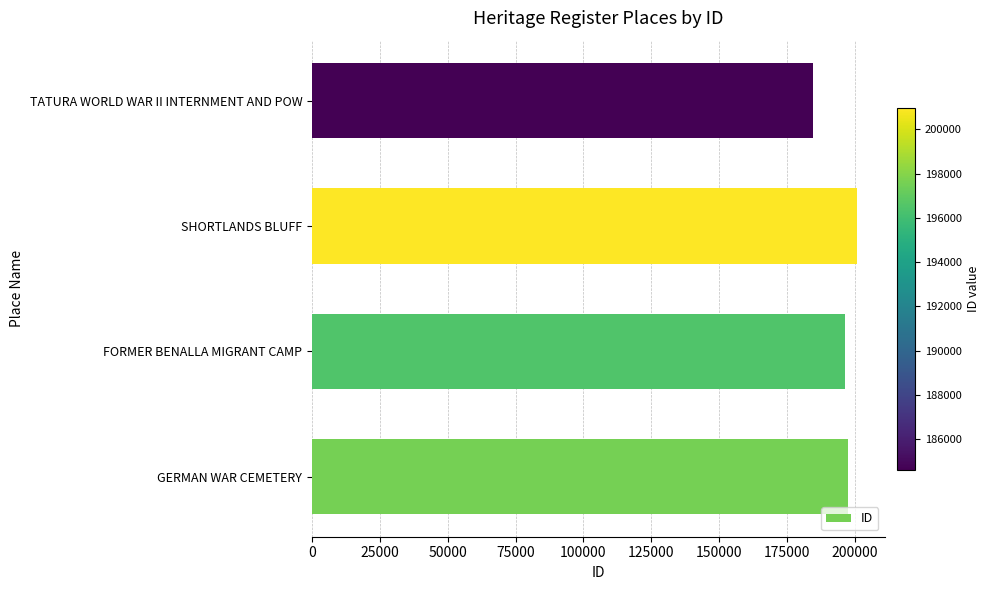

What is the approximate value at TATURA WORLD WAR II INTERNMENT AND POW, to the nearest 10?

184630